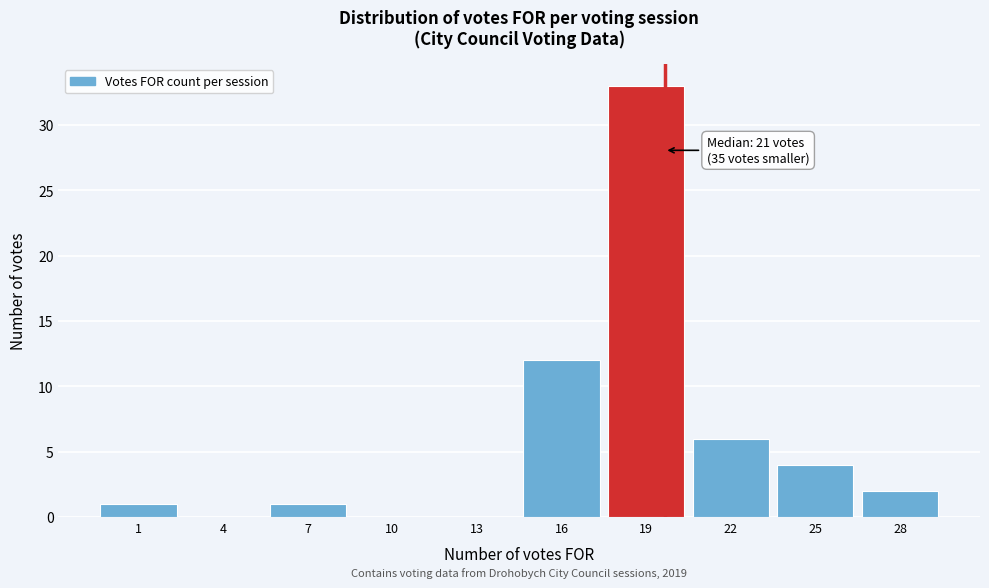

Reading left to right, extract all data points from this chart.

1=1	4=0	7=1	10=0	13=0	16=12	19=33	22=6	25=4	28=2